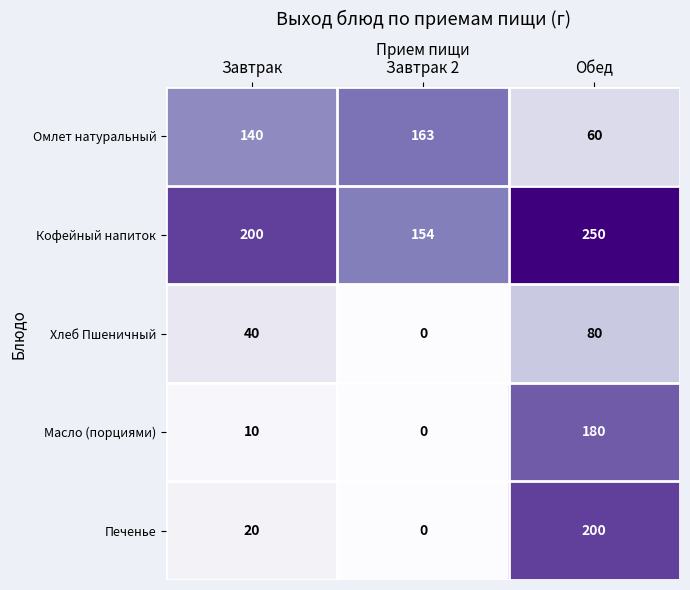

Count the Кофейный напиток values in the range 154 to 250.

3